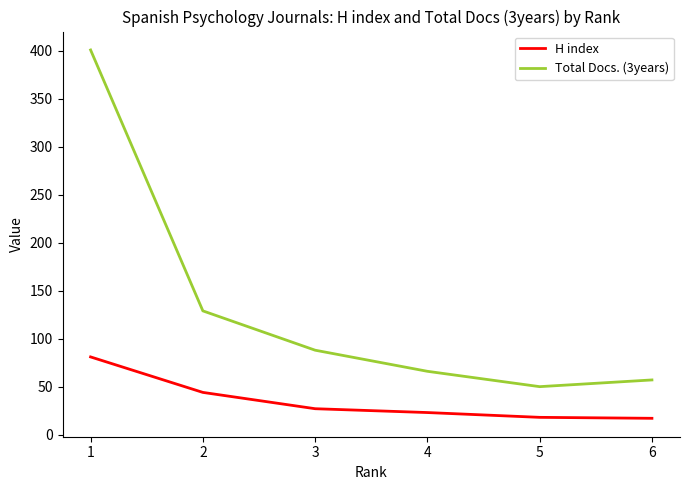

True or false: Total Docs. (3years) and H index intersect in this chart.

False